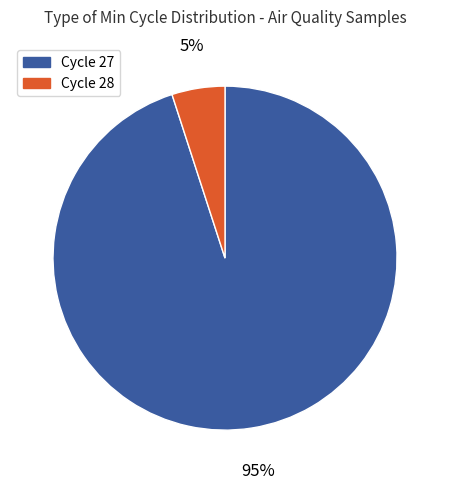

To the nearest percent, what is the difference between the largest and smallest slice percentages?

90%